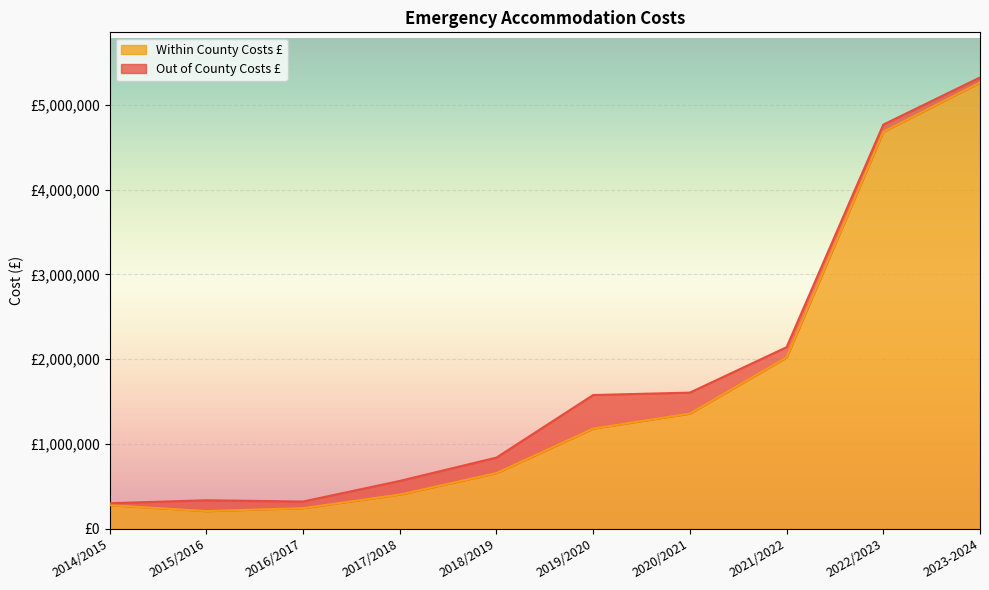

Reading left to right, list all the values displayed in this chart.

276237	206517	241285	401317	654721	1179590	1357337	2019167	4682005	5262959